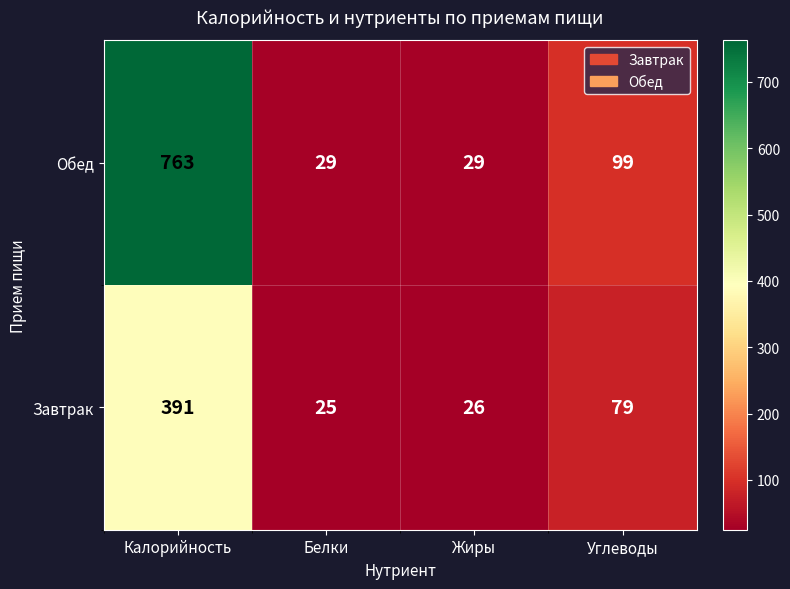

At how many categories does at least one series exceed 197?

1